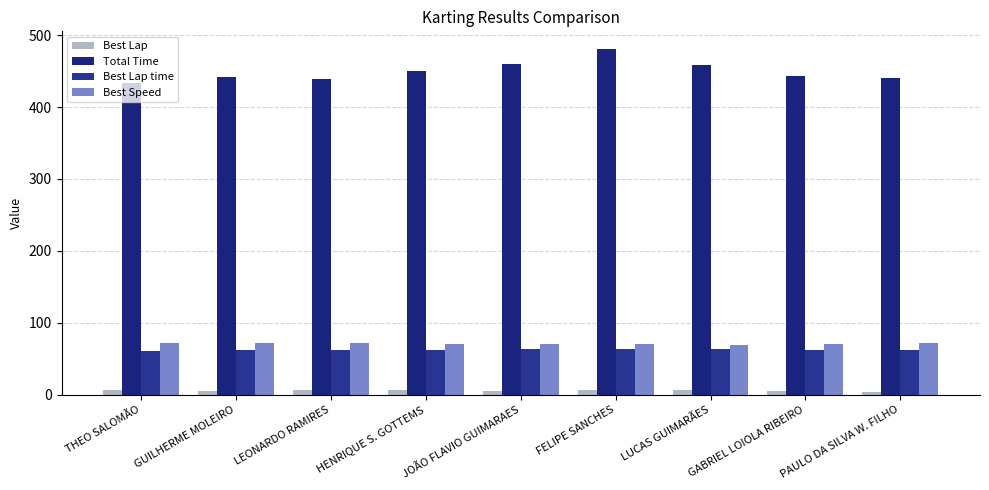

What is the maximum value shown in the chart?

481.3